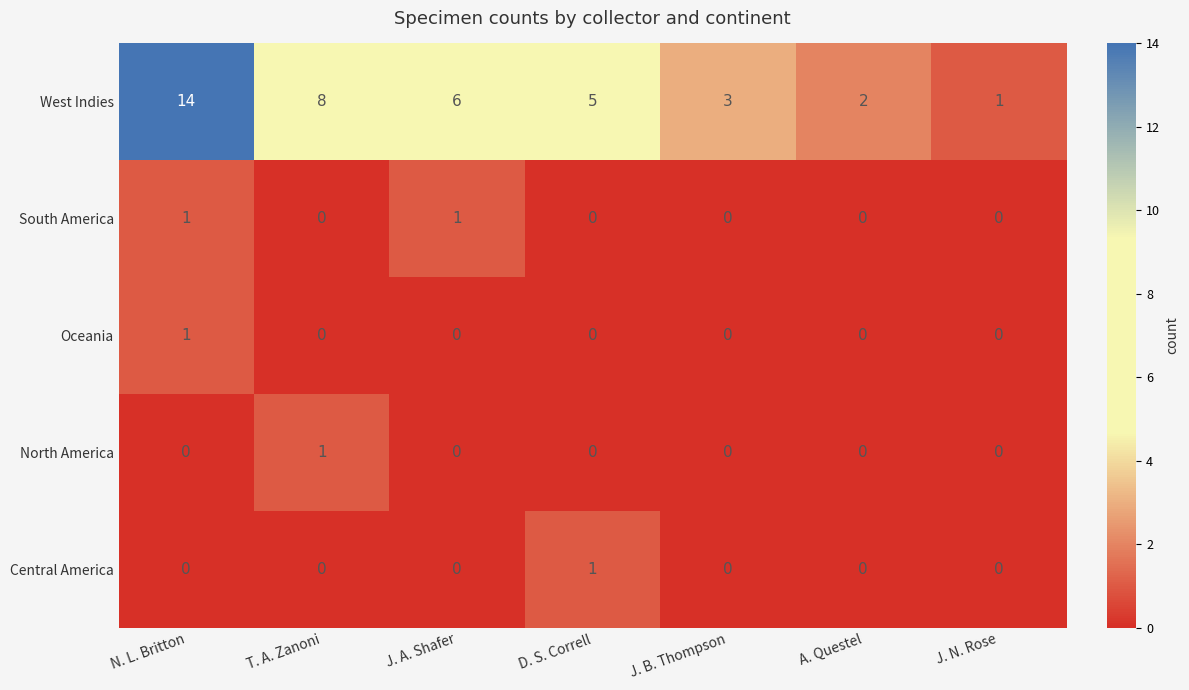

How many South America values are between 0 and 1?

7